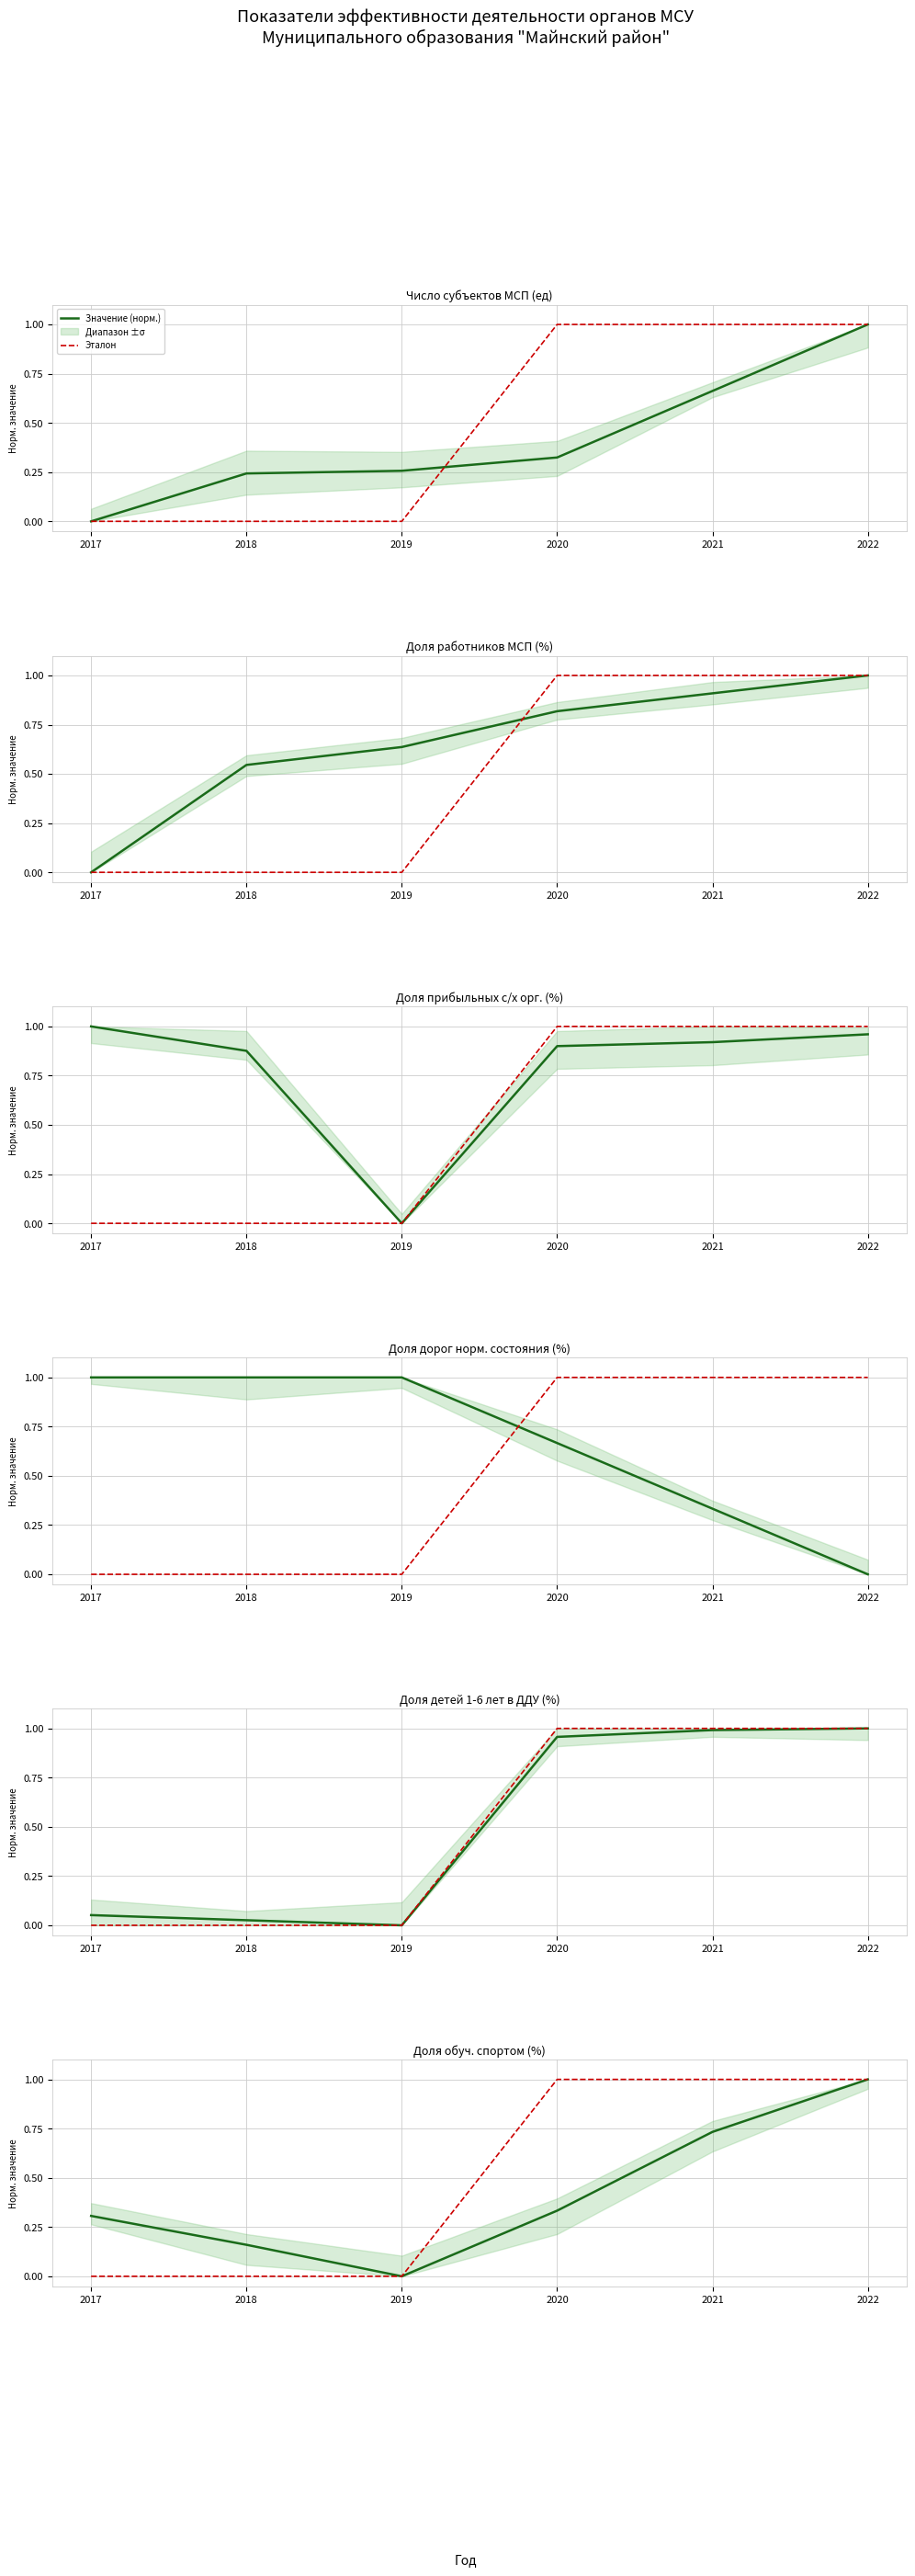

Rank the series at 2017 from lowest to highest value.

Число субъектов МСП (ед), Доля работников МСП (%), Доля детей 1-6 лет в ДДУ (%), Доля обуч. спортом (%), Доля прибыльных с/х орг. (%), Доля дорог норм. состояния (%)